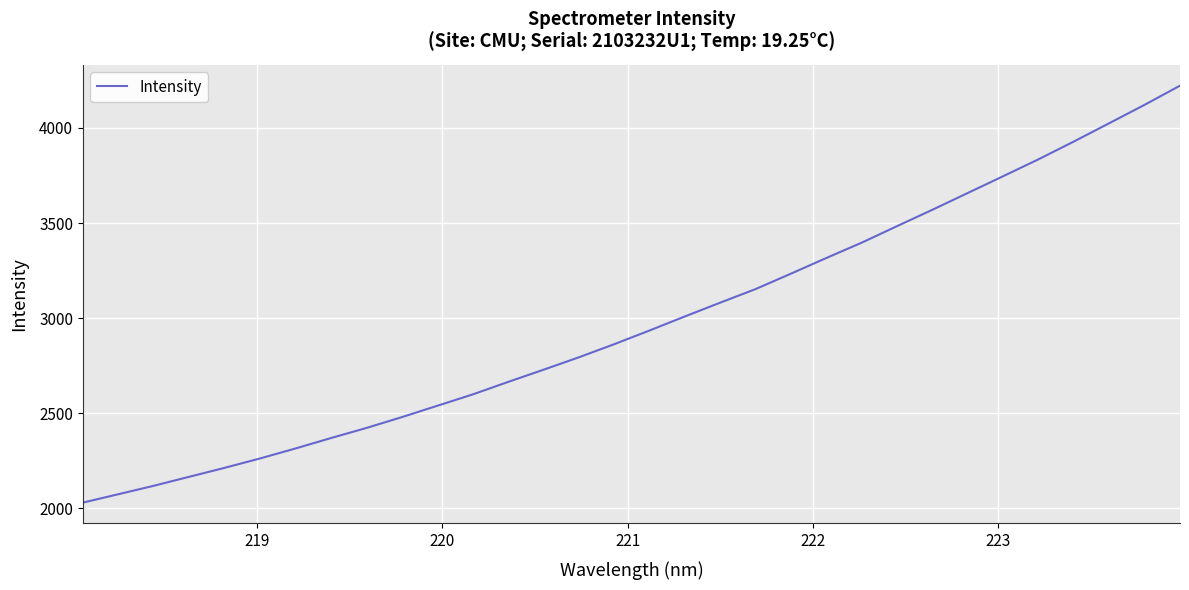

Does the chart display data point markers on the line(s)?

No